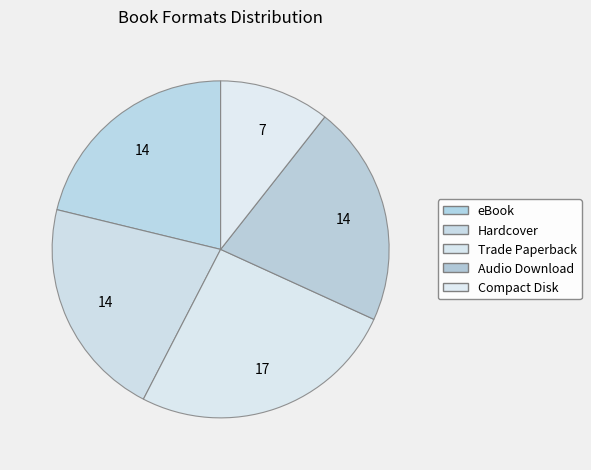

Does any single category account for the majority?

No